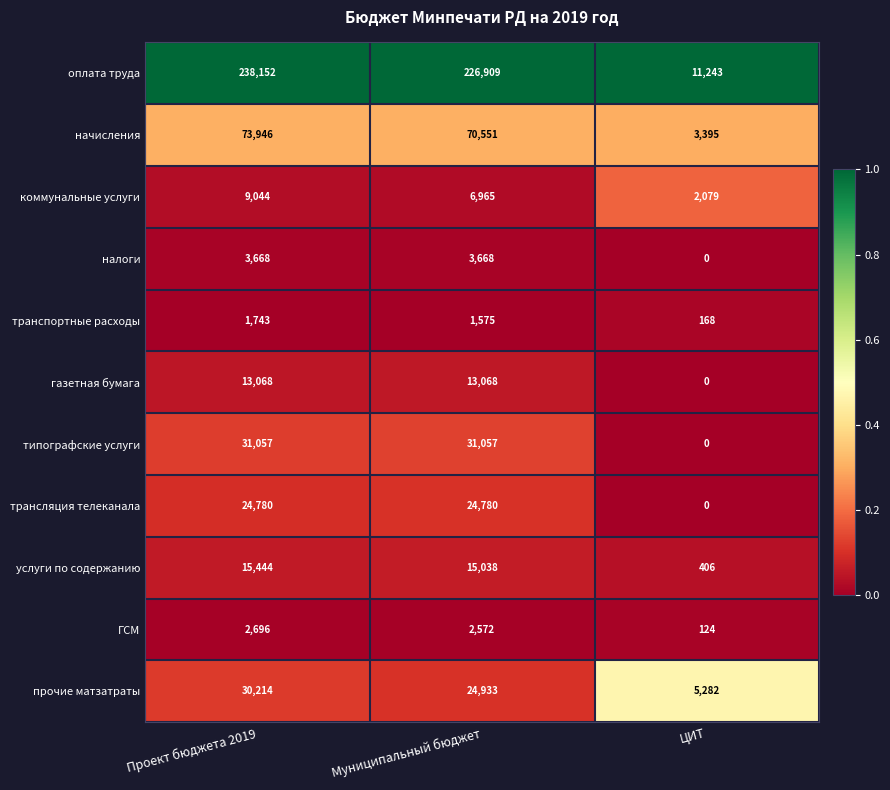

At which category is the sum across all series the highest?

Проект бюджета 2019